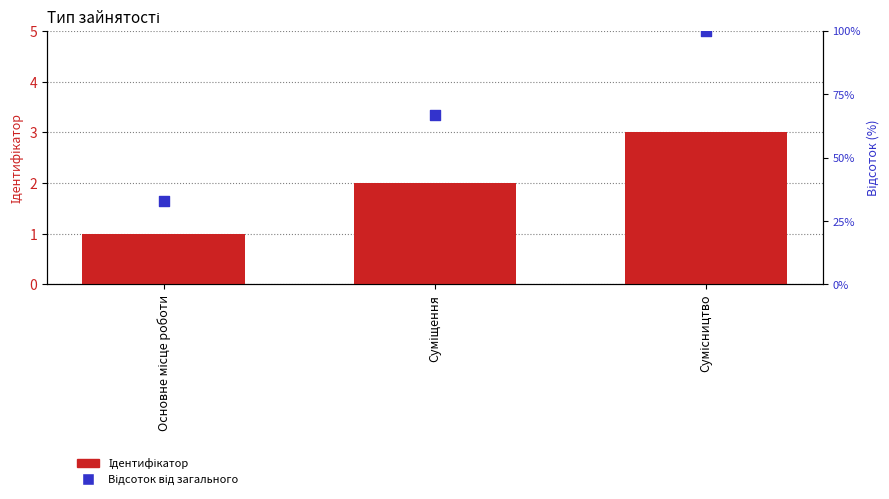

At which category is the sum across all series the highest?

Сумісництво